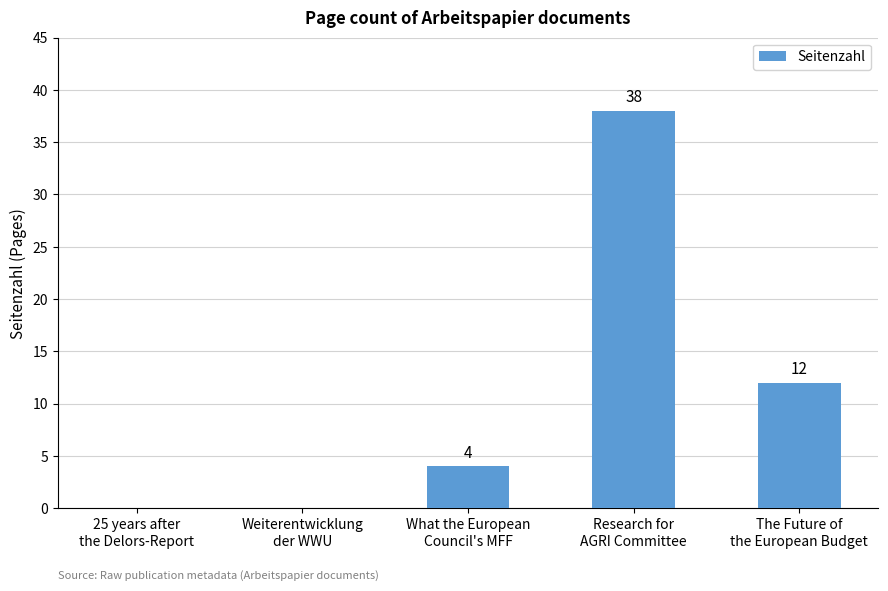

How many values are between 0 and 12?

4